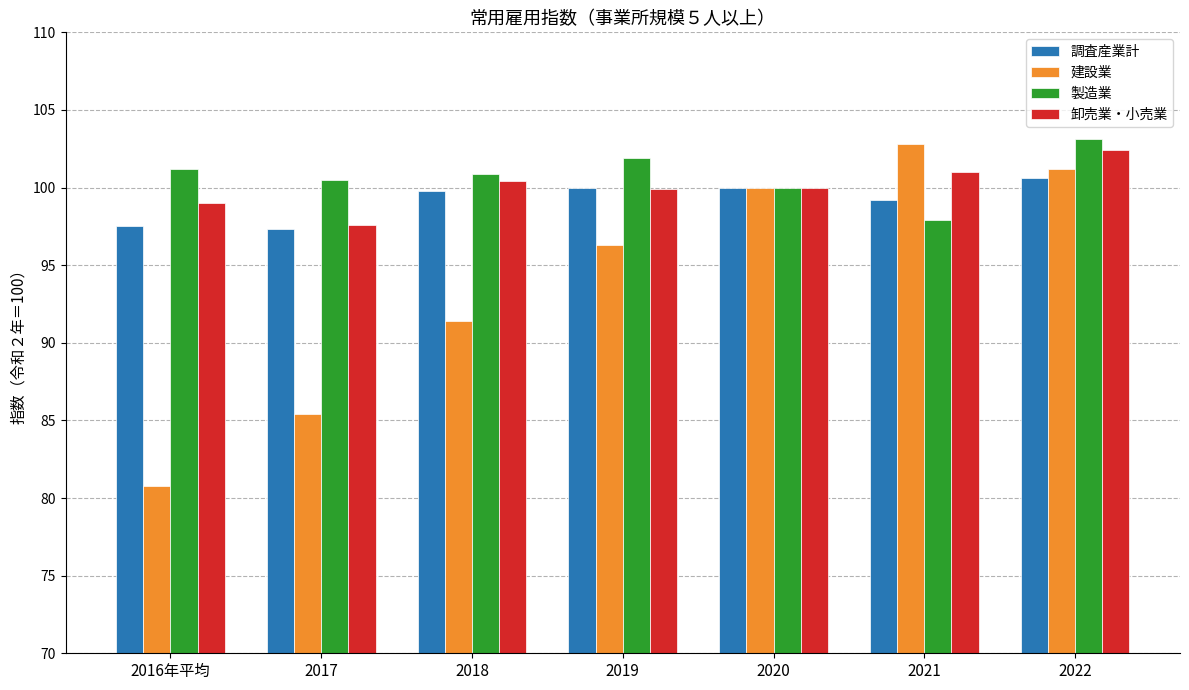

The 建設業 series shows 184.2 at 2021. True or false?

False